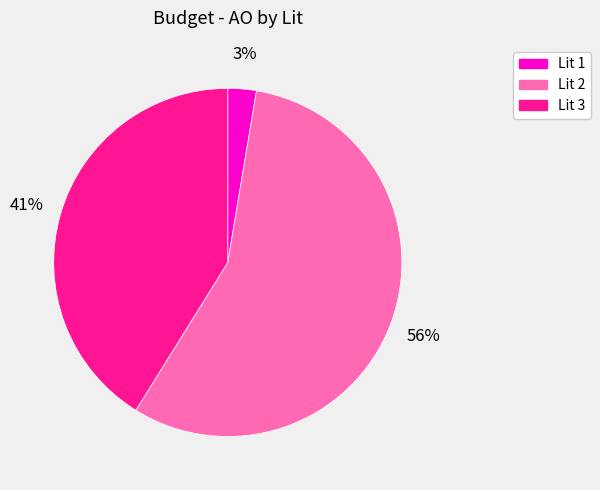

Does any single category account for the majority?

Yes